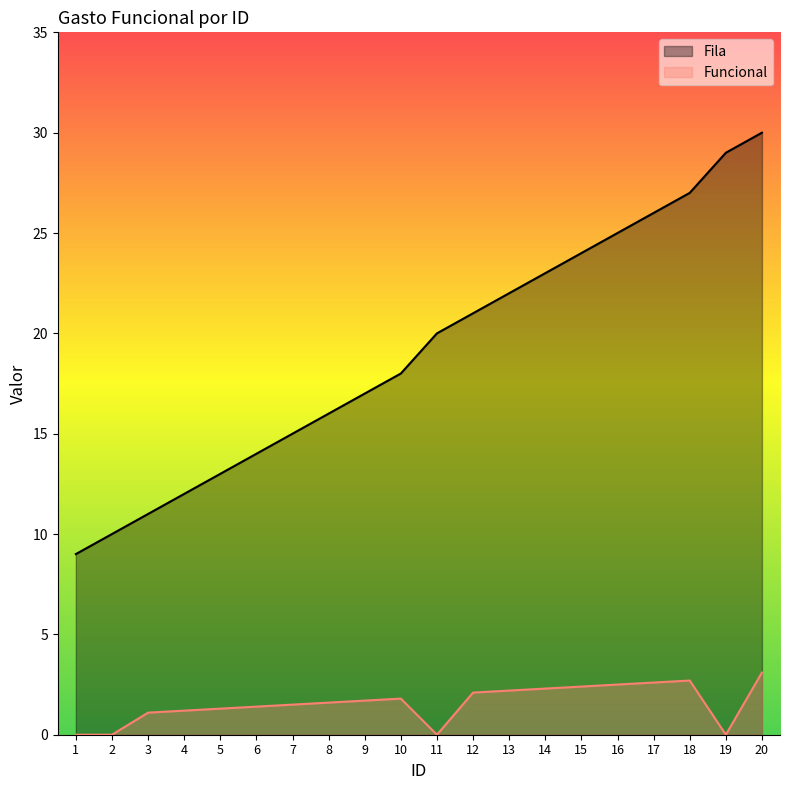

True or false: Funcional_numeric and Fila cross at least once.

False